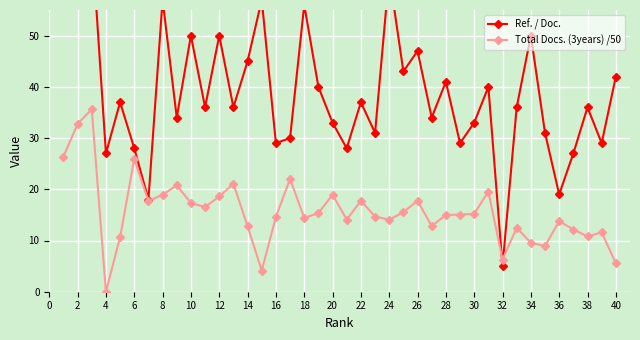

The value of Total Docs. (3years) /50 at 10 is 17.3. True or false?

True